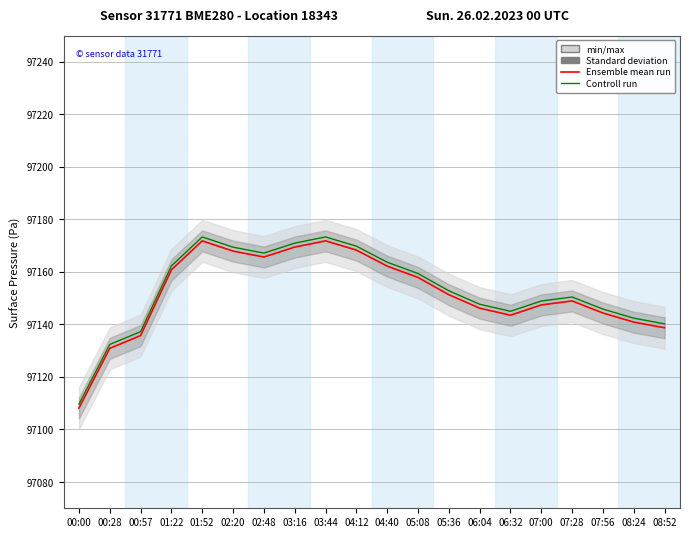

Between 07:28 and 05:08, which is larger?

05:08